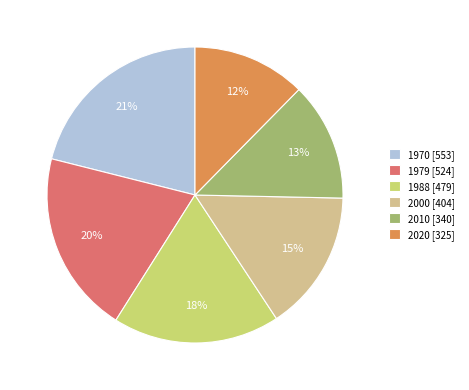

What is the ratio of the value at 2000 to the value at 1970?

0.7